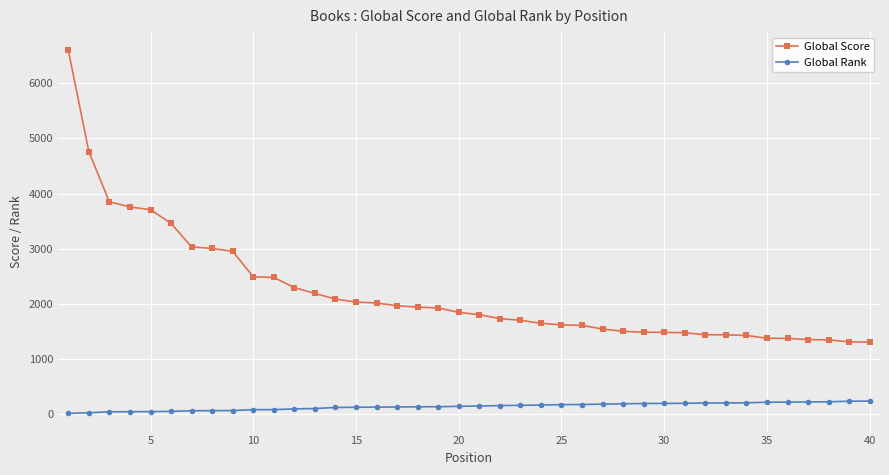

True or false: Global Rank and Global Score intersect in this chart.

False